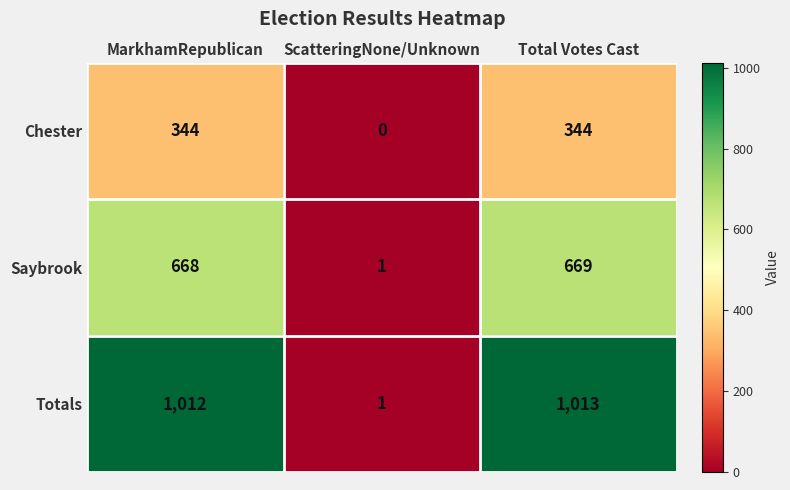

At which category is the sum across all series the highest?

Total Votes Cast